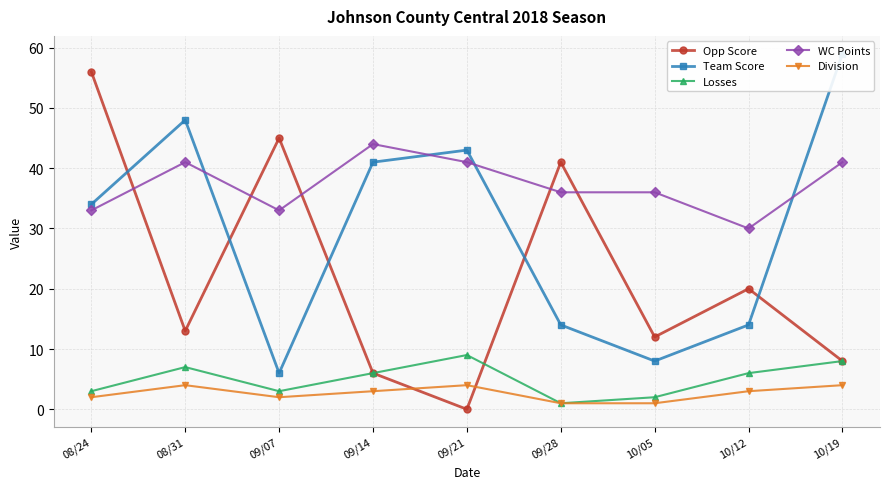

What is the sum of the WC Points values at 08/24 and 10/19?

74